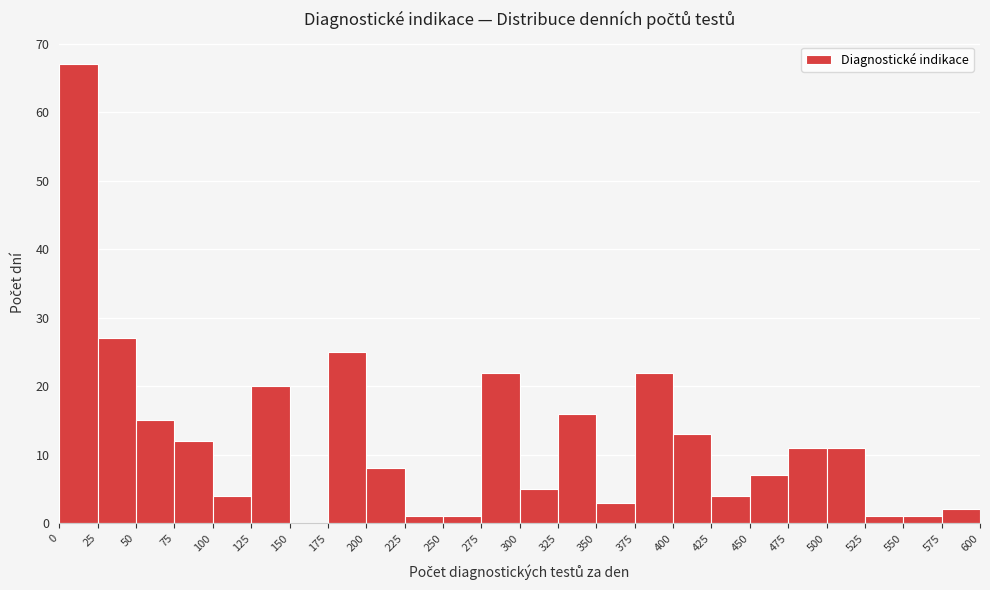

Reading left to right, transcribe this chart: for each bar, give the range it covers on the x-axis and its height. The values are not printed on the chart, so give them approximately, as read against the axis.

0 to 25: 67
25 to 50: 27
50 to 75: 15
75 to 100: 12
100 to 125: 4
125 to 150: 20
150 to 175: 0
175 to 200: 25
200 to 225: 8
225 to 250: 1
250 to 275: 1
275 to 300: 22
300 to 325: 5
325 to 350: 16
350 to 375: 3
375 to 400: 22
400 to 425: 13
425 to 450: 4
450 to 475: 7
475 to 500: 11
500 to 525: 11
525 to 550: 1
550 to 575: 1
575 to 600: 2